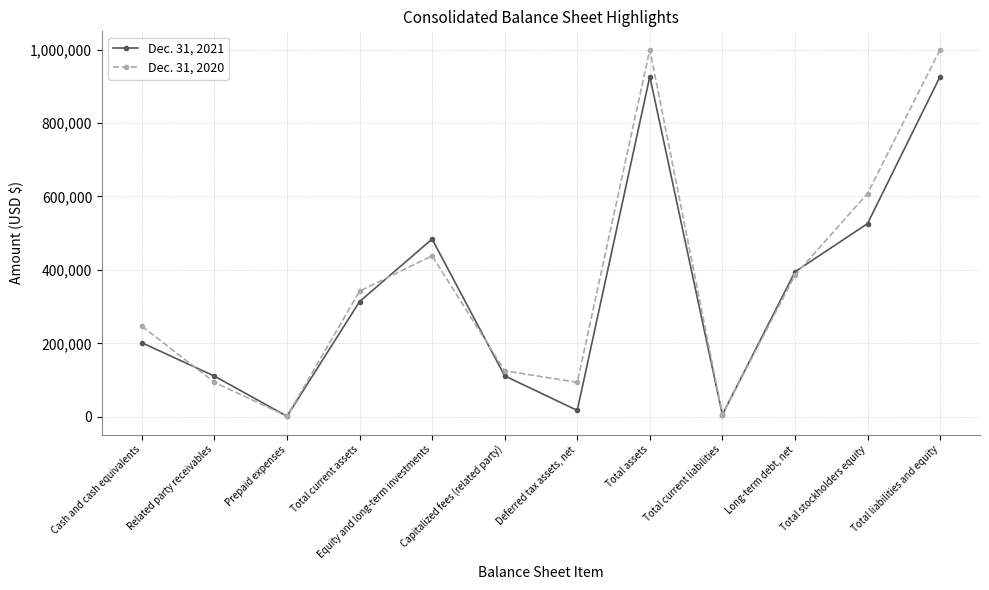

The Dec. 31, 2021 series shows 133071 at Cash and cash equivalents. True or false?

False